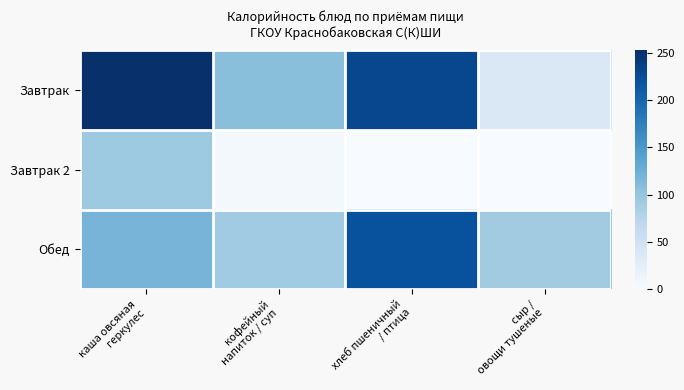

Which series has the widest spread of values?

Завтрак